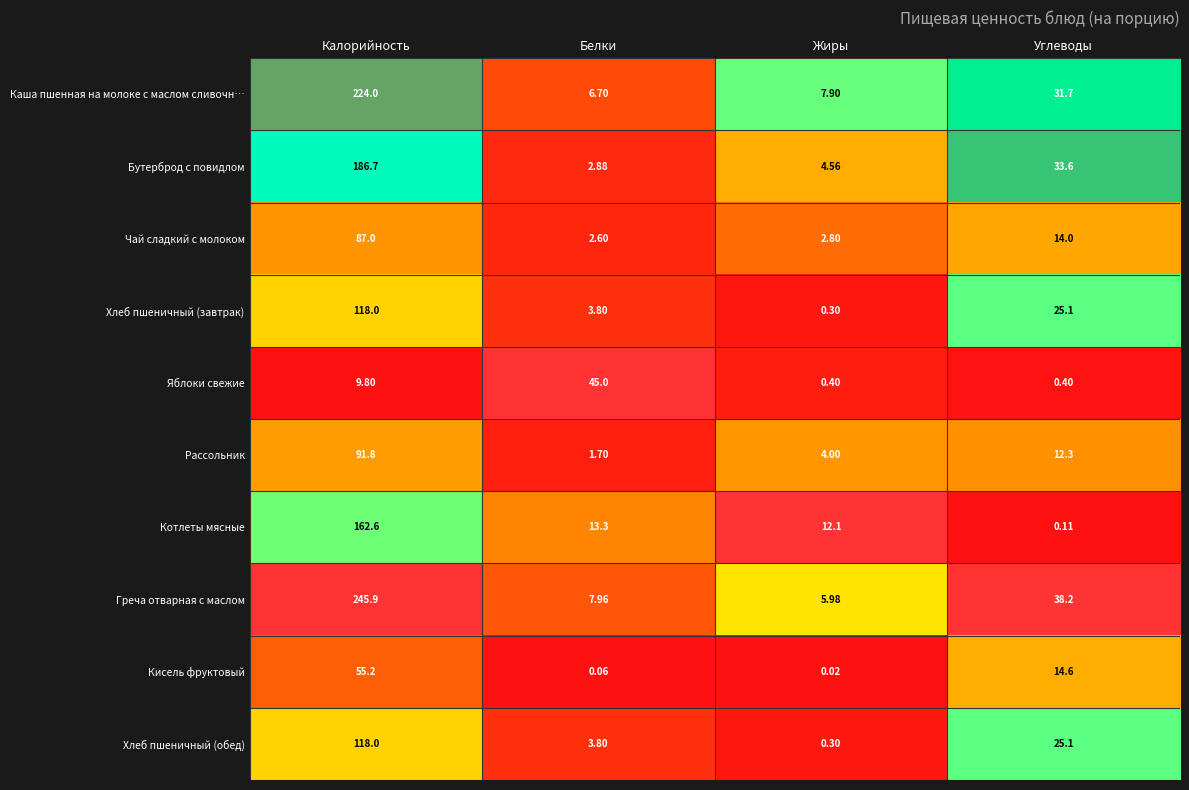

How many data points does each series have?

4